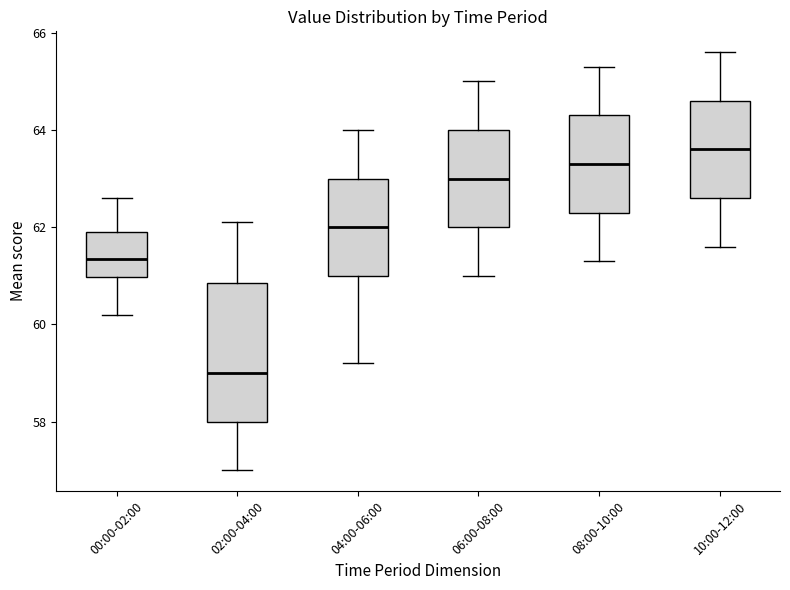

Where does the upper whisker of the box for 06:00-08:00 end on the y-axis? The values are not printed on the chart, so give them approximately, as read against the axis.

65.0